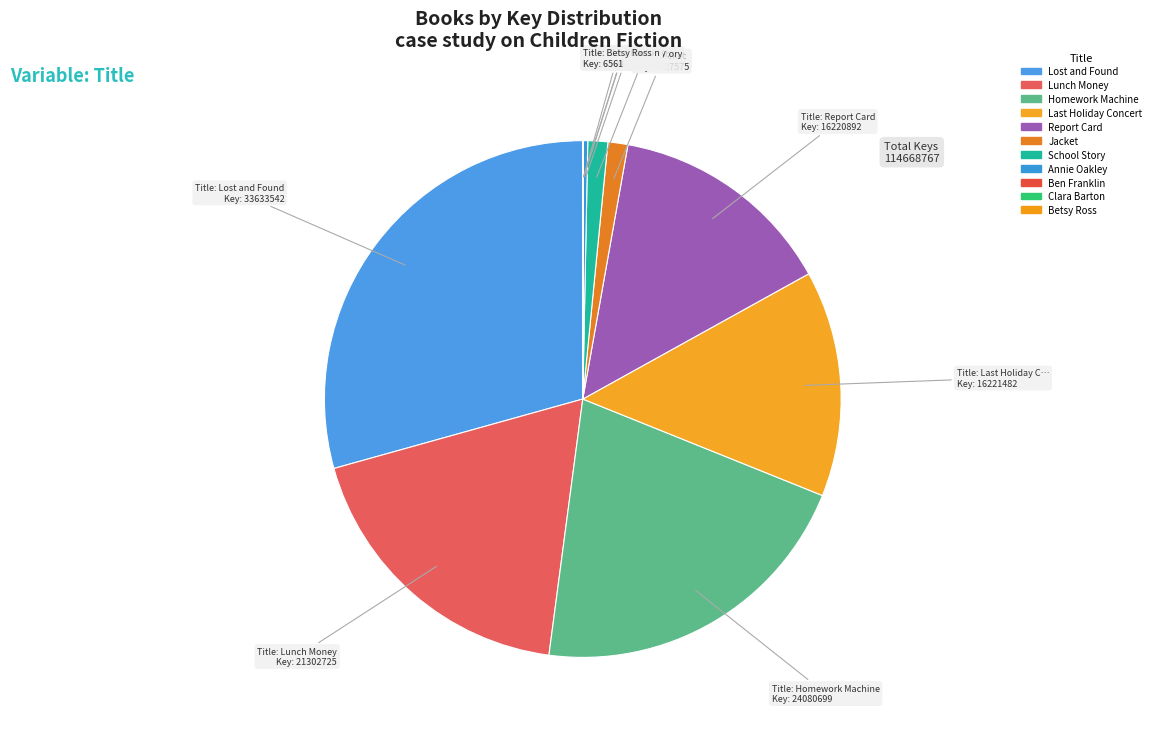

Does any single category account for the majority?

No